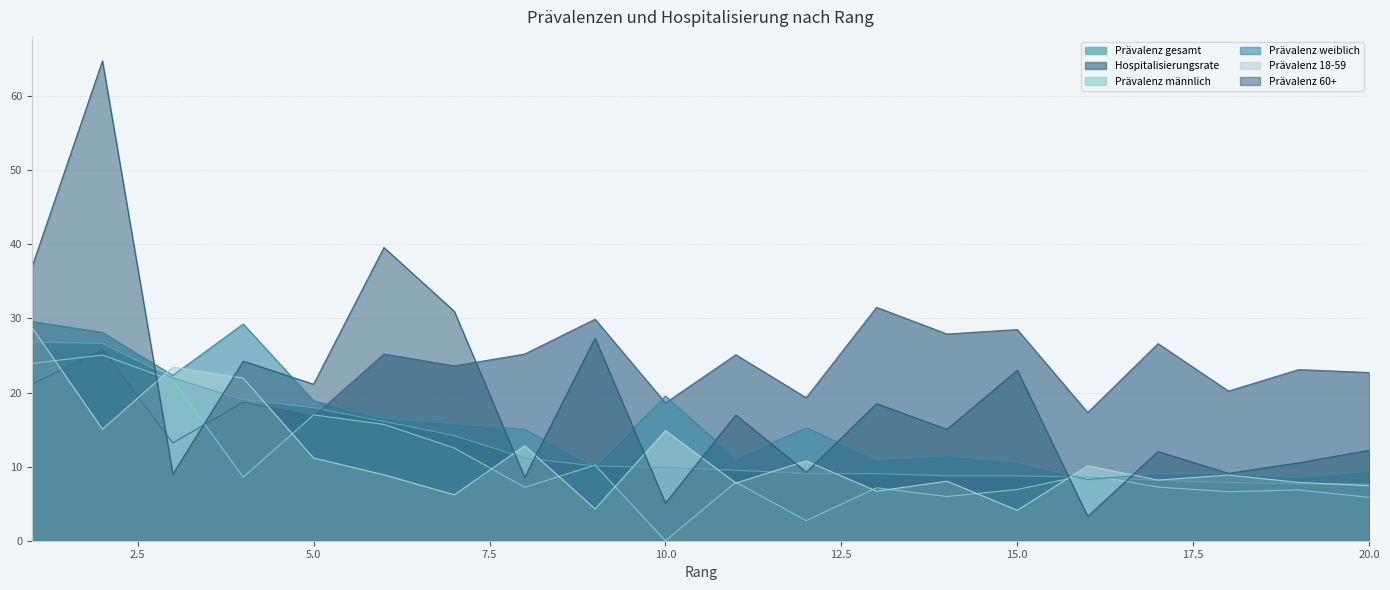

At which category does Prävalenz weiblich reach its first local valley?

3